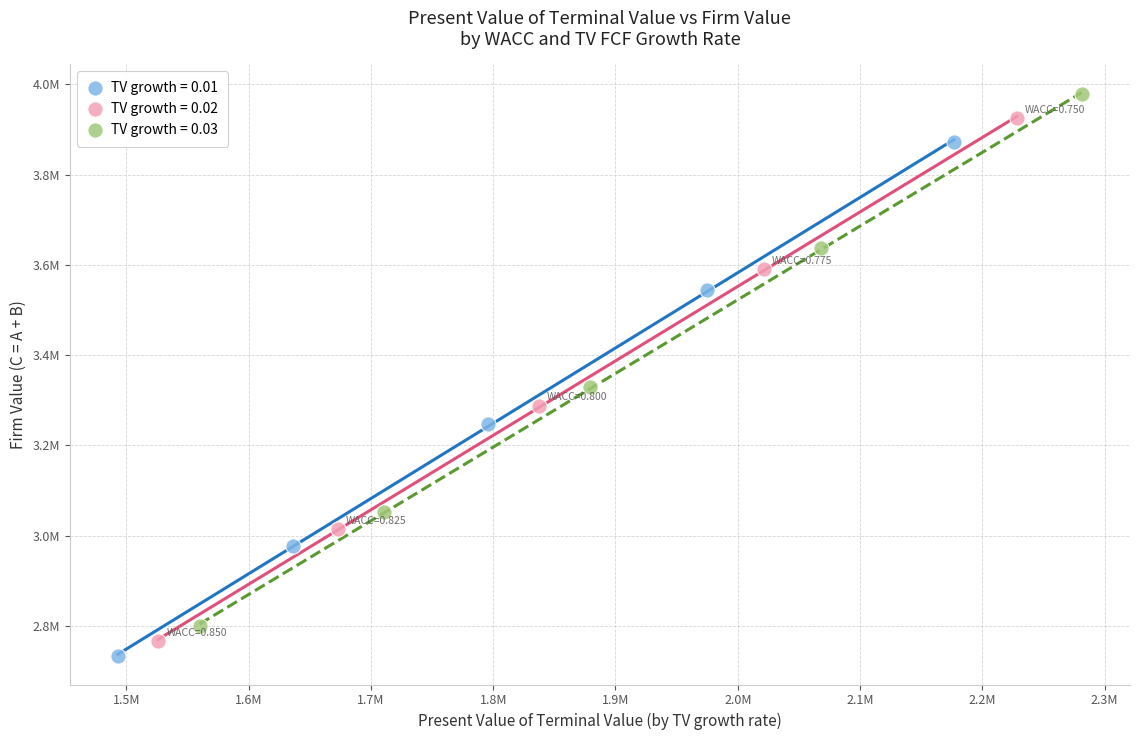

Which series contains the lowest Y value?

TV growth = 0.01